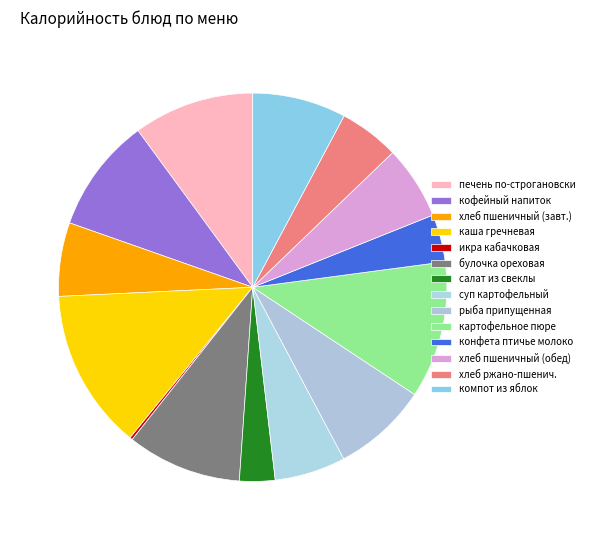

Which slice is the smallest?

икра кабачковая